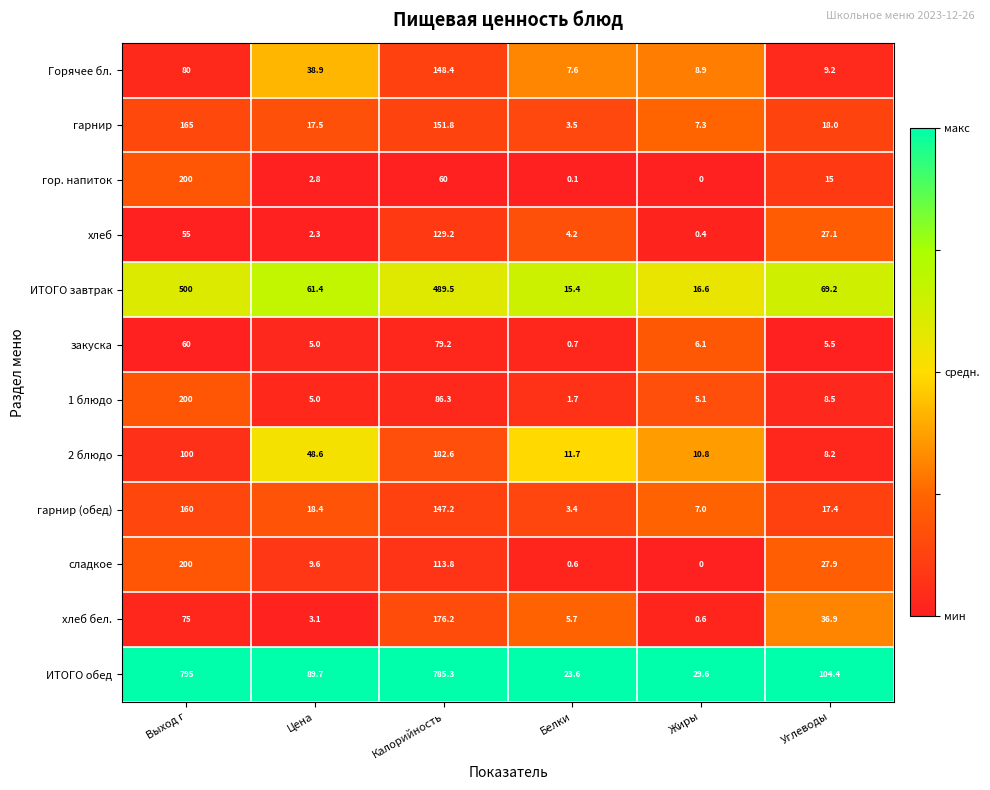

The сладкое series shows 71.7 at Жиры. True or false?

False